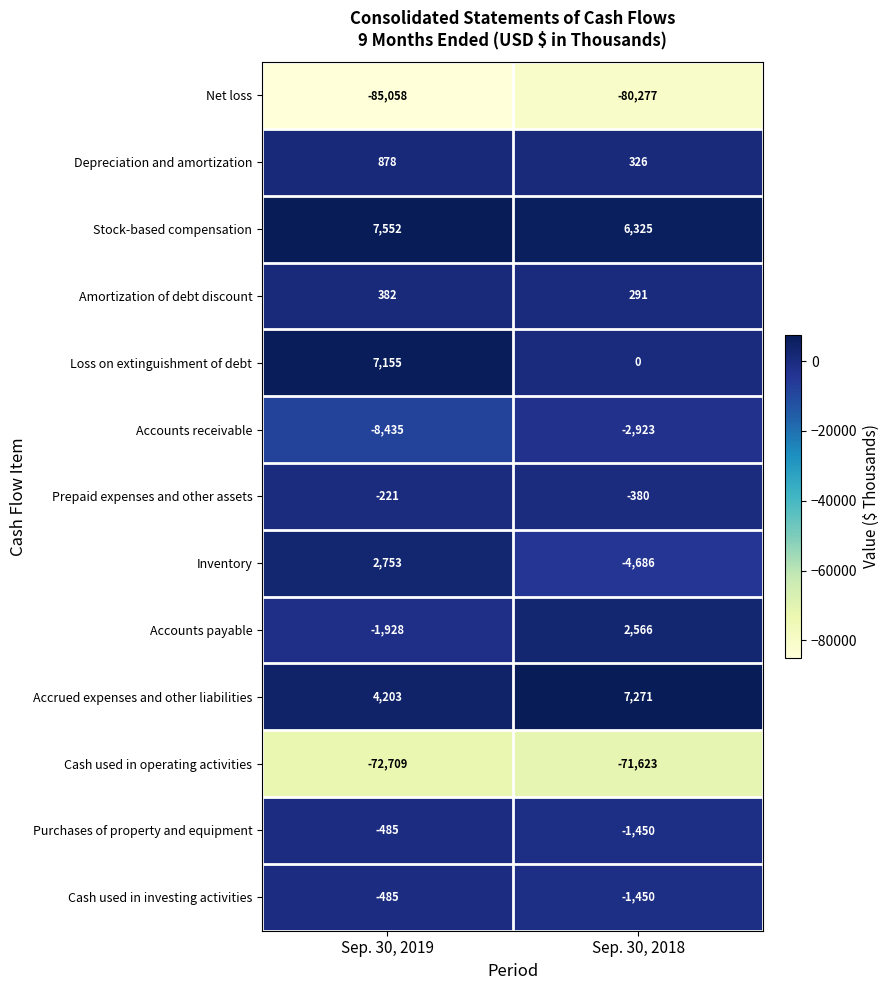

Between Sep. 30, 2019 and Sep. 30, 2018, which series saw the biggest shift?

Inventory